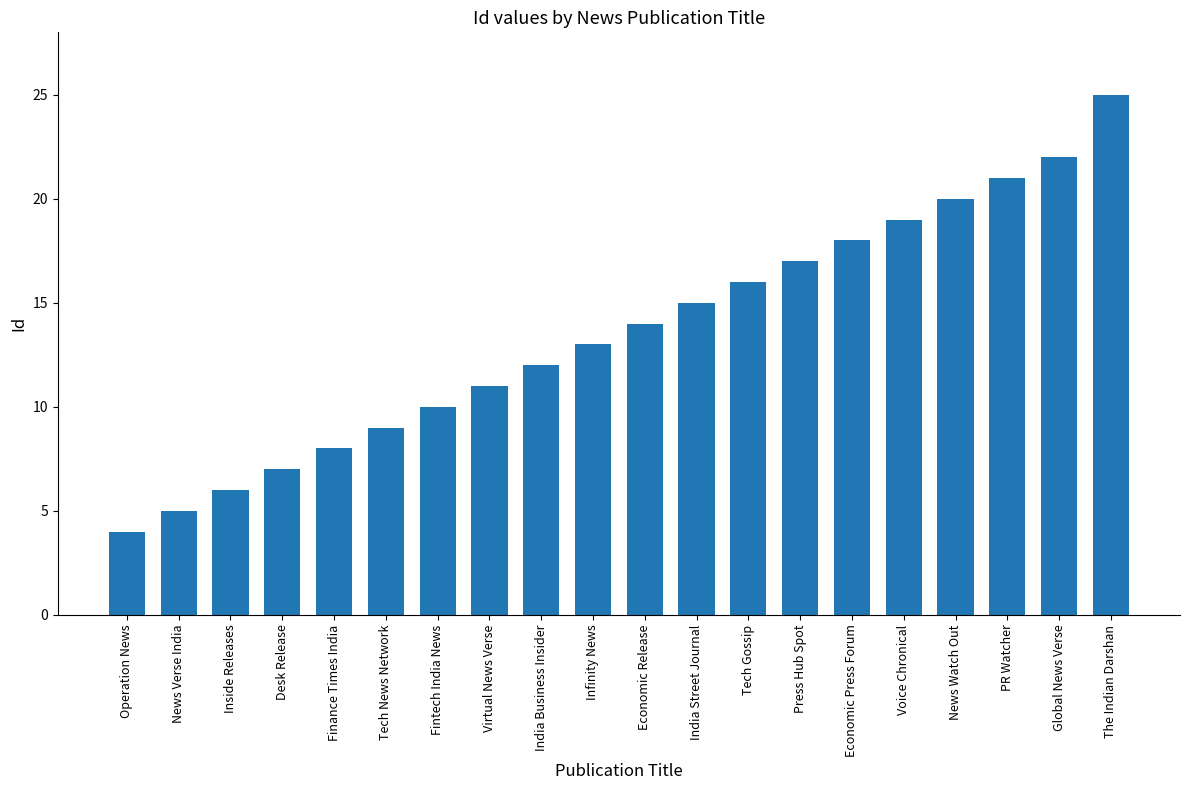

Which has a higher value, News Verse India or Voice Chronical?

Voice Chronical